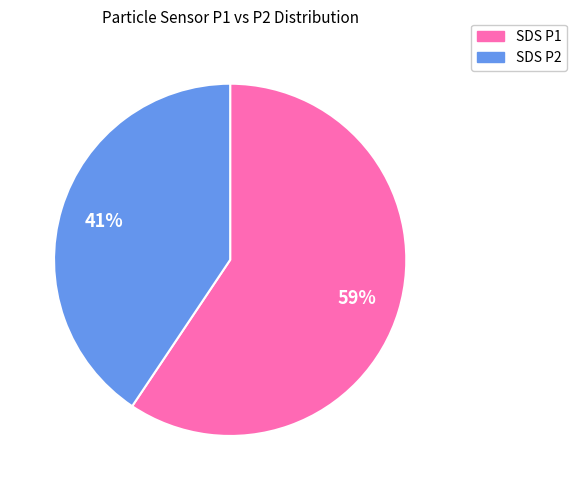

Does any single category account for the majority?

Yes